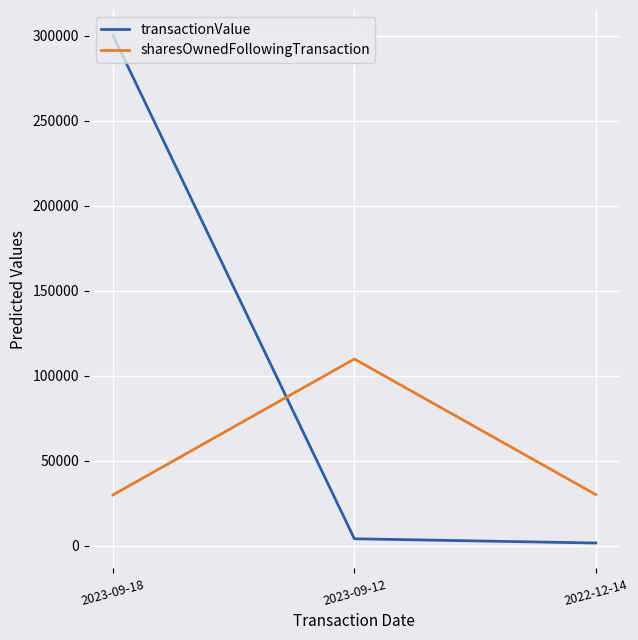

Rank the series at 2023-09-18 from highest to lowest value.

transactionValue, sharesOwnedFollowingTransaction